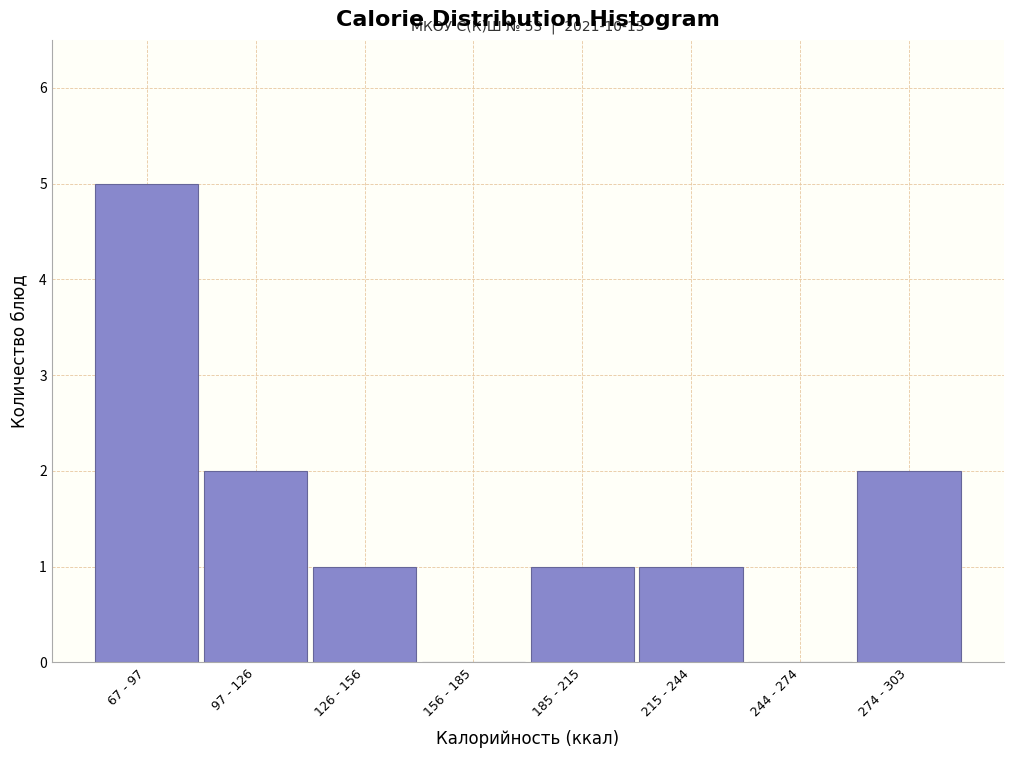

Reading left to right, transcribe all the data shown in this chart.

67 - 97=5	97 - 126=2	126 - 156=1	156 - 185=0	185 - 215=1	215 - 244=1	244 - 274=0	274 - 303=2